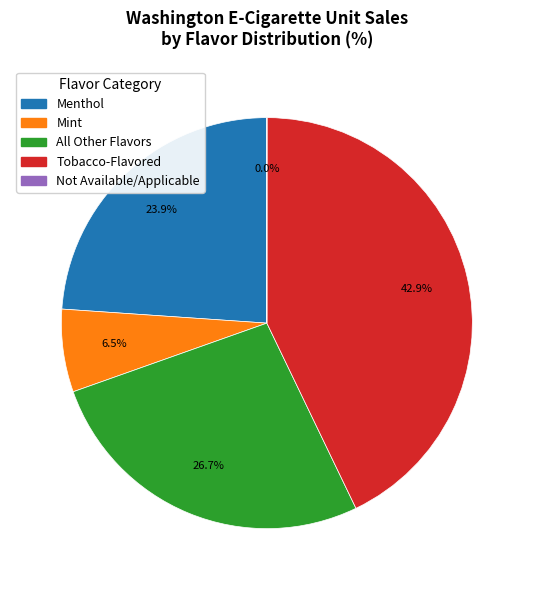

Between Mint and Tobacco-Flavored, which is larger?

Tobacco-Flavored